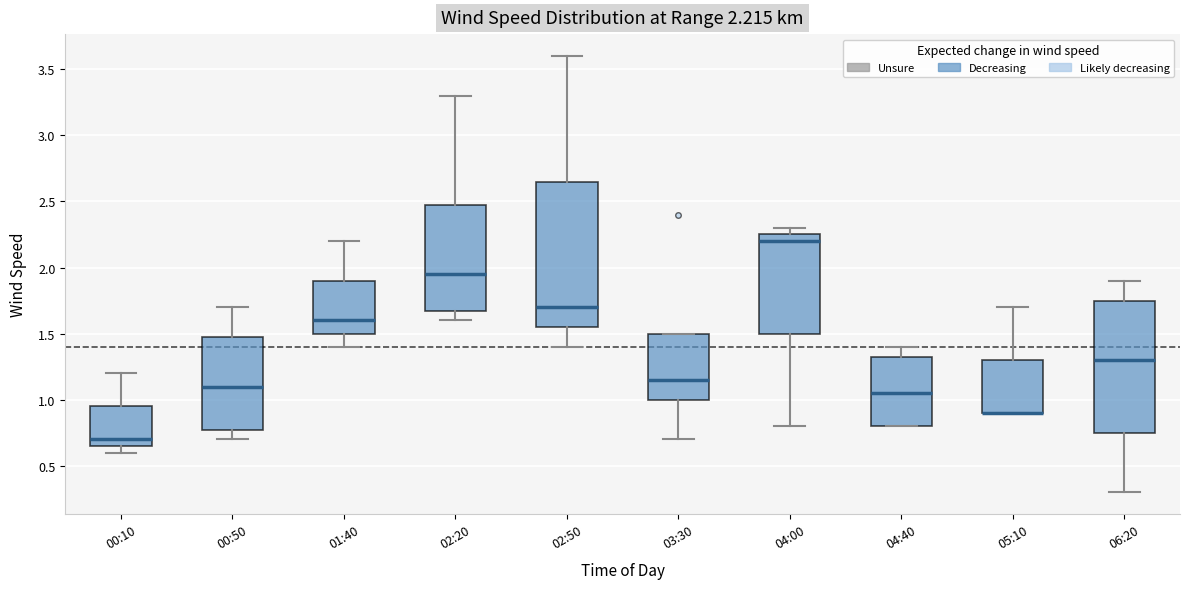

Comparing the boxes themselves (not the whiskers), which one is the tallest?

02:50